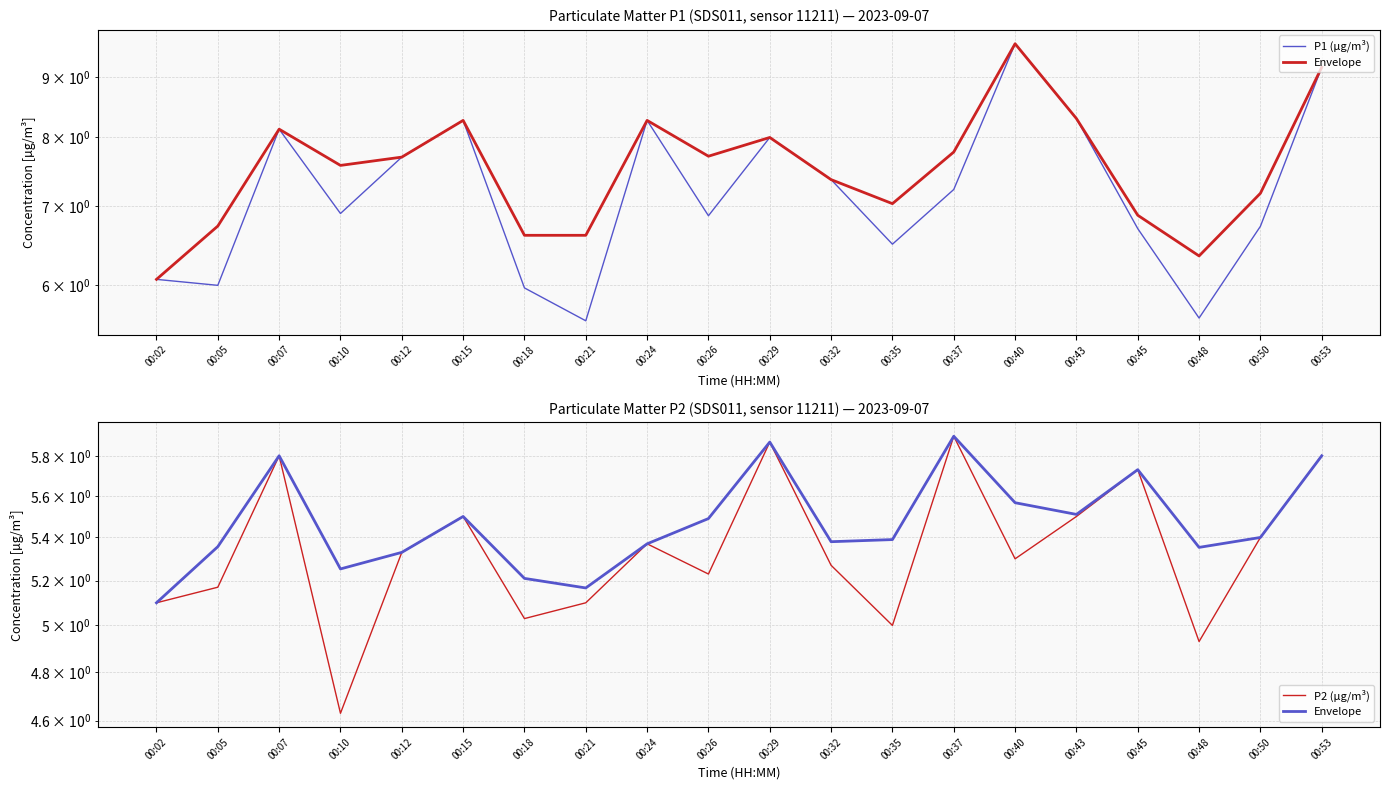

Reading left to right, what are all the values shown in this chart?

P1 (µg/m³): 00:02=6.1	00:05=6.0	00:07=8.1	00:10=6.9	00:12=7.7	00:15=8.3	00:18=6.0	00:21=5.6	00:24=8.3	00:26=6.9	00:29=8.0	00:32=7.4	00:35=6.5	00:37=7.2	00:40=9.6	00:43=8.3	00:45=6.7	00:48=5.6	00:50=6.7	00:53=9.2
Envelope: 00:02=5.1	00:05=5.4	00:07=5.8	00:10=5.3	00:12=5.3	00:15=5.5	00:18=5.2	00:21=5.2	00:24=5.4	00:26=5.5	00:29=5.9	00:32=5.4	00:35=5.4	00:37=5.9	00:40=5.6	00:43=5.5	00:45=5.7	00:48=5.4	00:50=5.4	00:53=5.8
P2 (µg/m³): 00:02=5.1	00:05=5.2	00:07=5.8	00:10=4.6	00:12=5.3	00:15=5.5	00:18=5.0	00:21=5.1	00:24=5.4	00:26=5.2	00:29=5.9	00:32=5.3	00:35=5.0	00:37=5.9	00:40=5.3	00:43=5.5	00:45=5.7	00:48=4.9	00:50=5.4	00:53=5.8